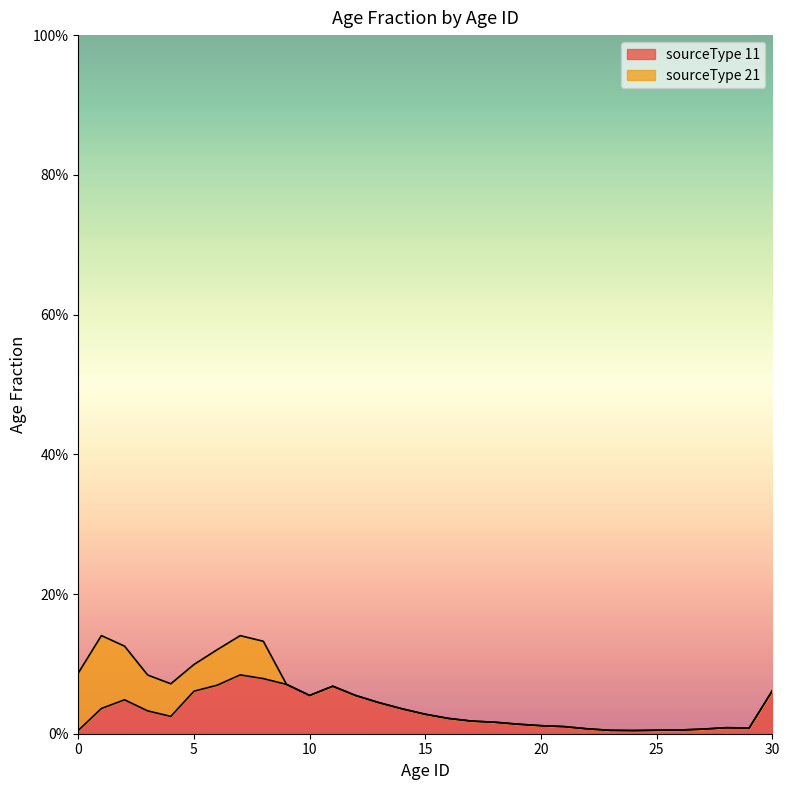

What is the sum of the values at 16 and 14?

0.1